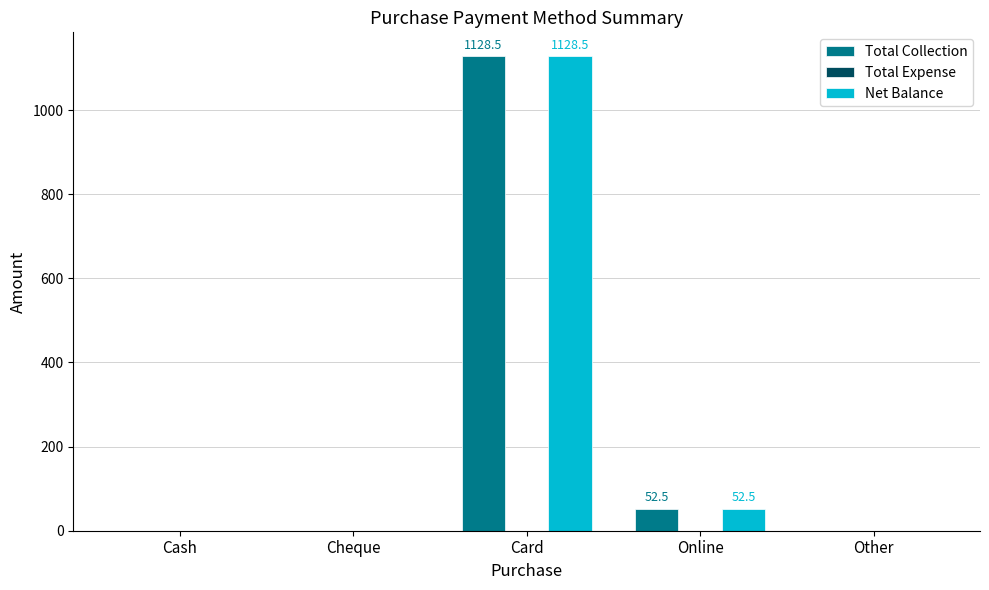

How many categories are shown in the chart?

5